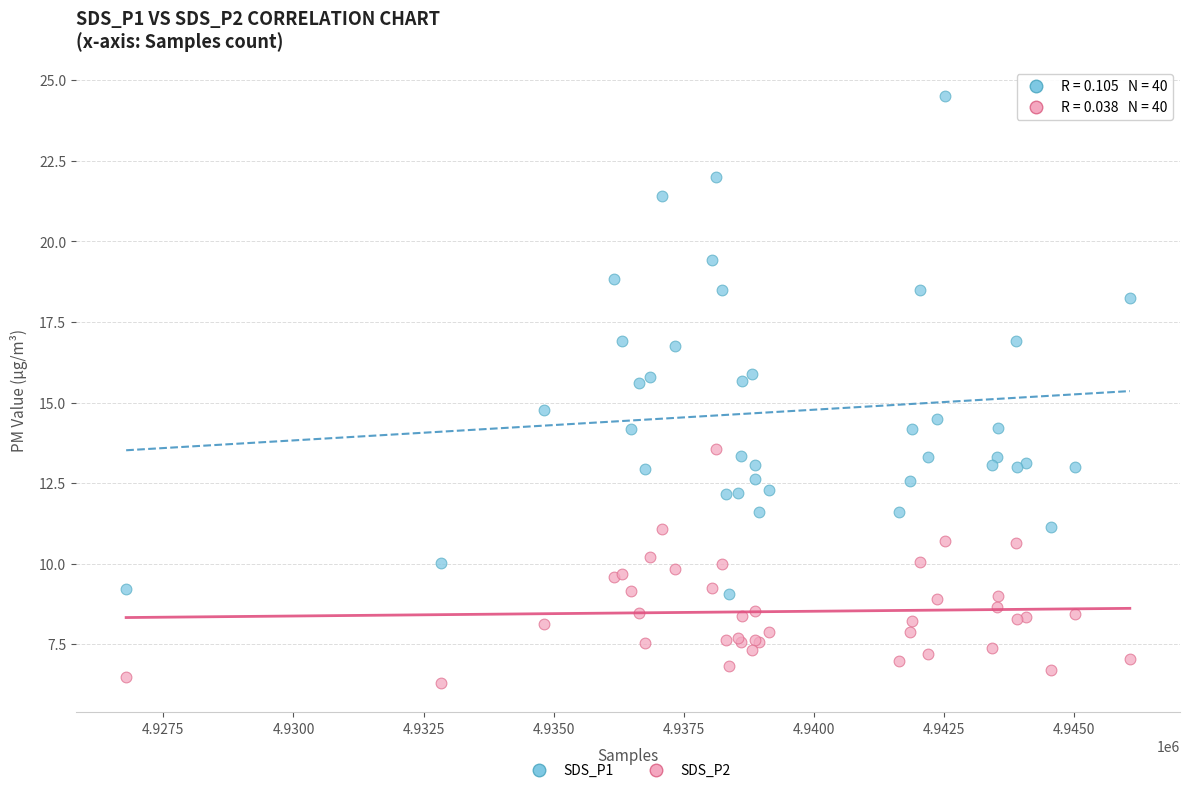

Which series has the largest Y range (max minus min)?

SDS_P1